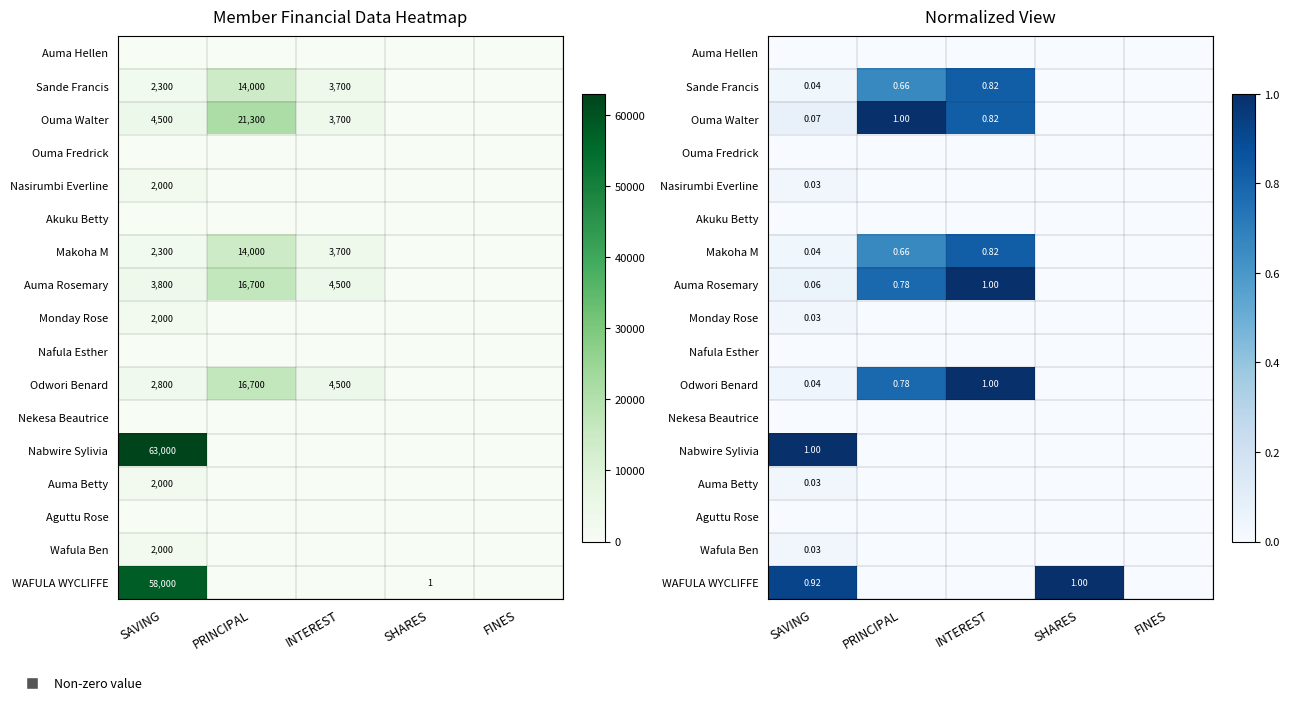

At SAVING, list the series in order from largest to smallest.

Nabwire Sylivia, WAFULA WYCLIFFE, Ouma Walter, Auma Rosemary, Odwori Benard, Sande Francis, Makoha M, Nasirumbi Everline, Monday Rose, Auma Betty, Wafula Ben, Auma Hellen, Ouma Fredrick, Akuku Betty, Nafula Esther, Nekesa Beautrice, Aguttu Rose